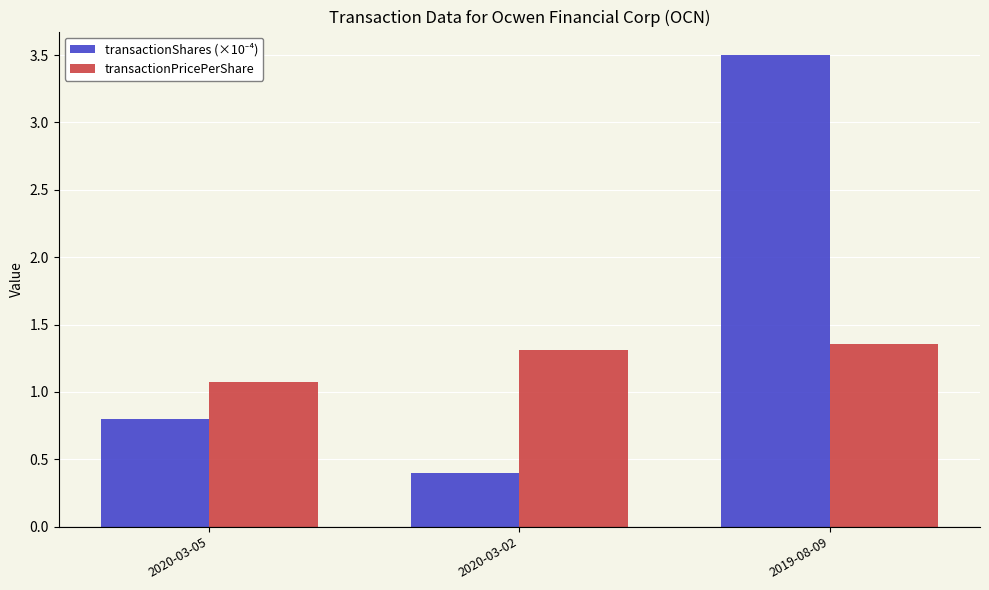

What value does the transactionPricePerShare series have at 2020-03-02?

1.3